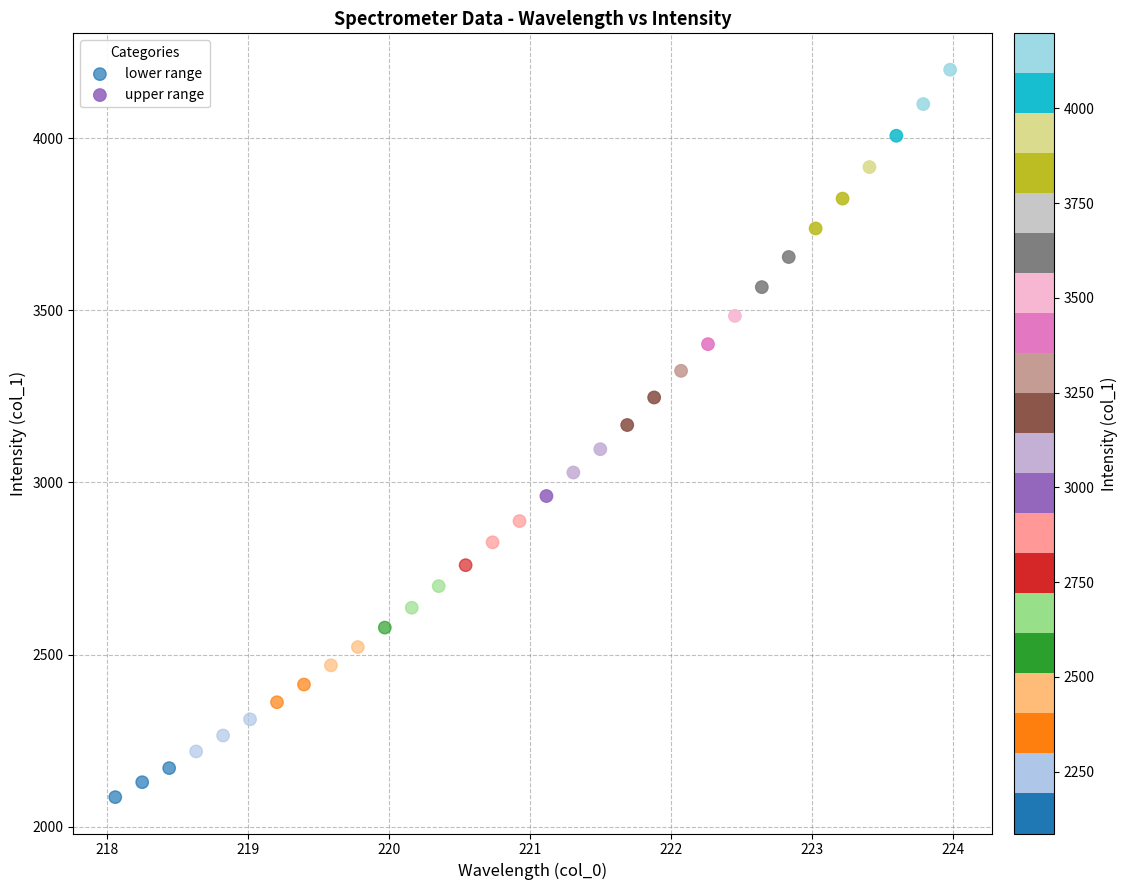

Which series contains the highest Y value?

upper range